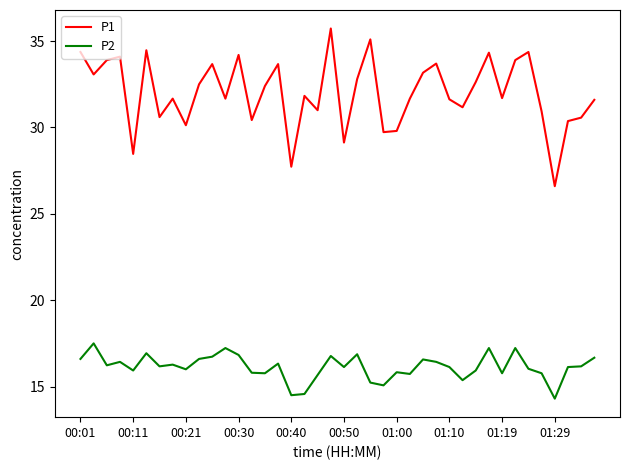

Count the number of data series in this chart.

2